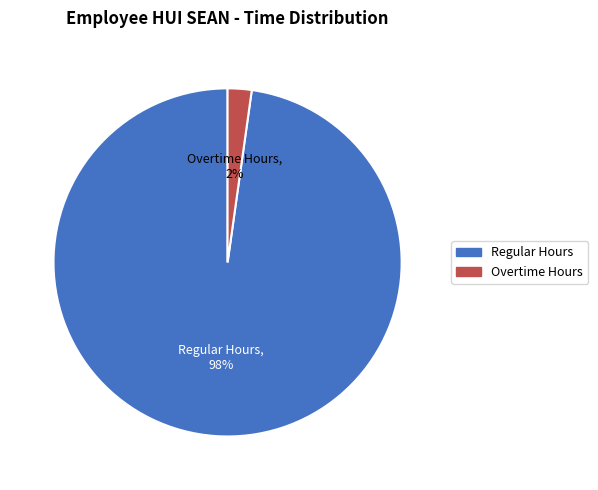

Is there any slice that represents more than half of the pie?

Yes